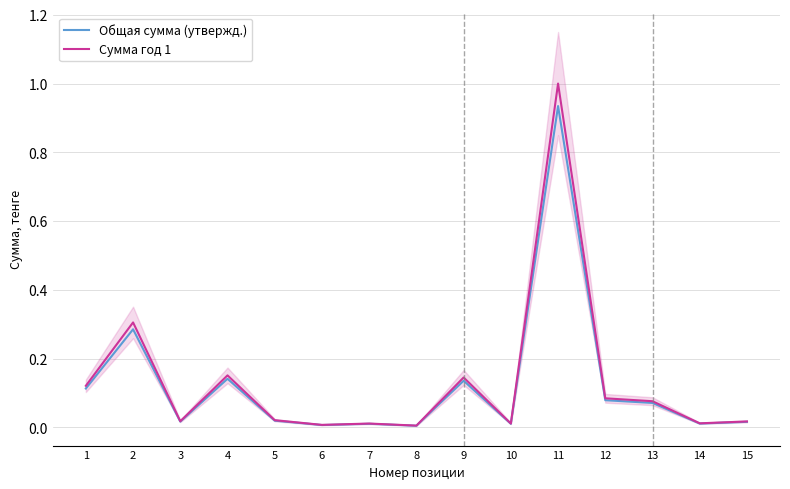

At which category does the chart reach its peak across all series?

11